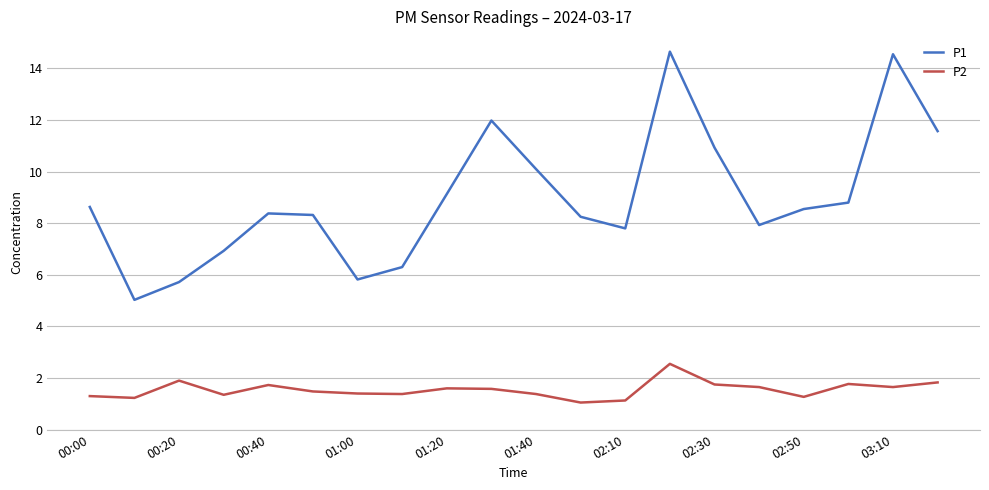

What is the smallest value displayed?

1.1